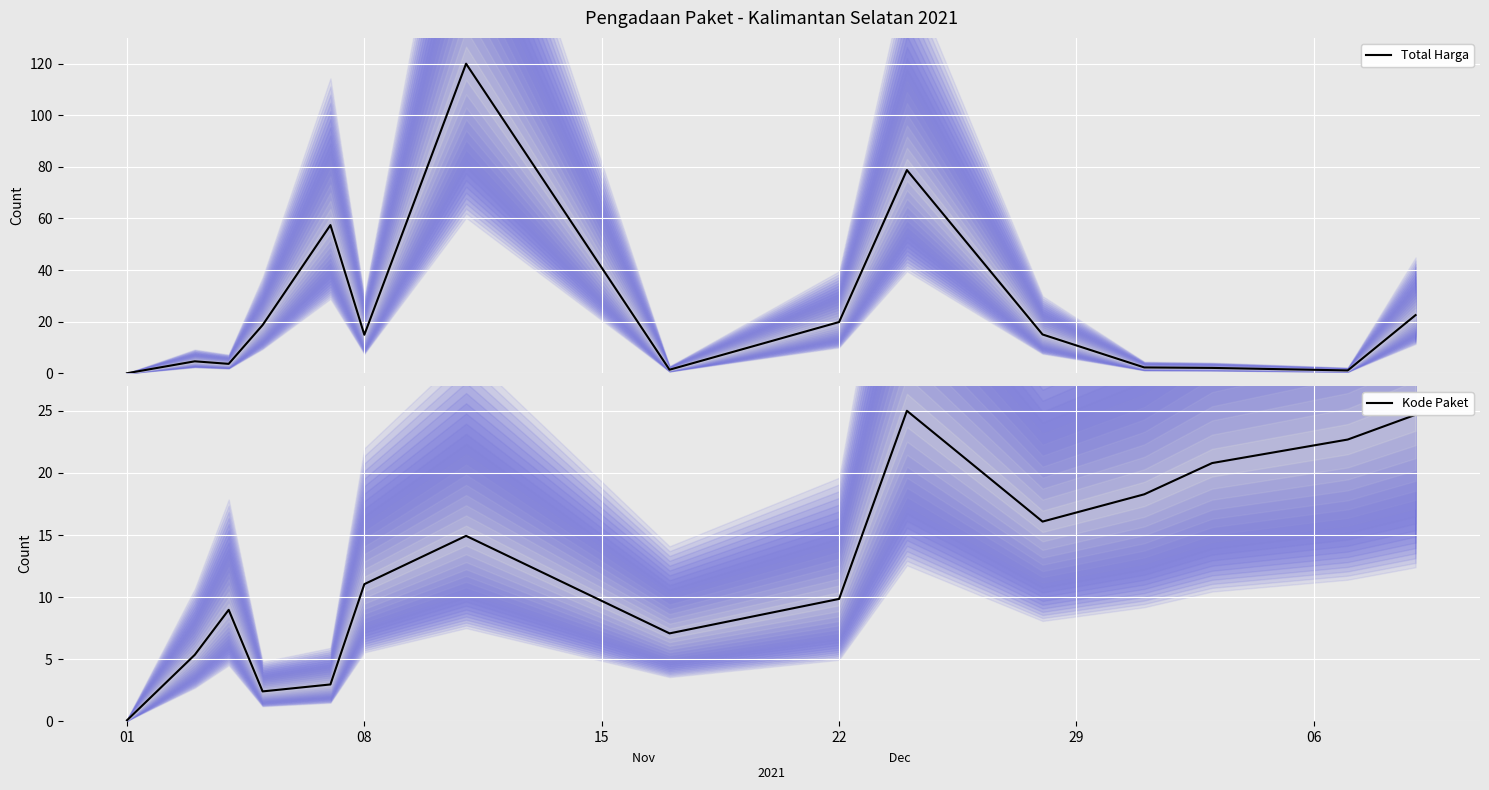

Which series has the largest range (max minus min)?

Total Harga